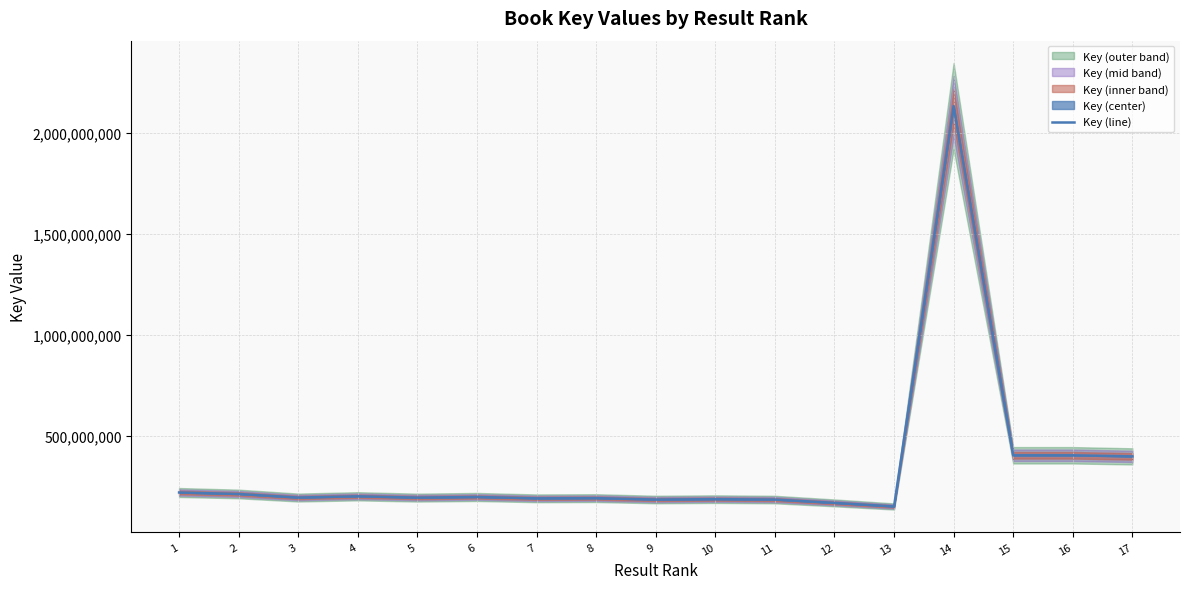

How many data points are above 196552743?

8